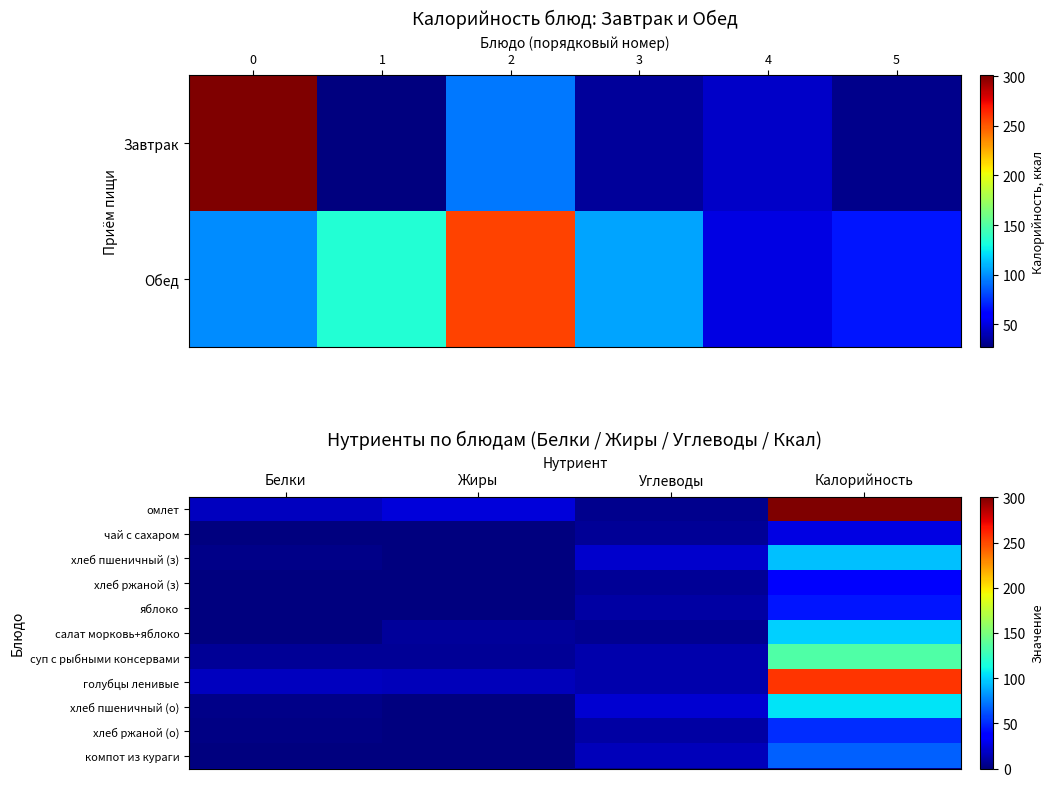

Count the number of data series in this chart.

11